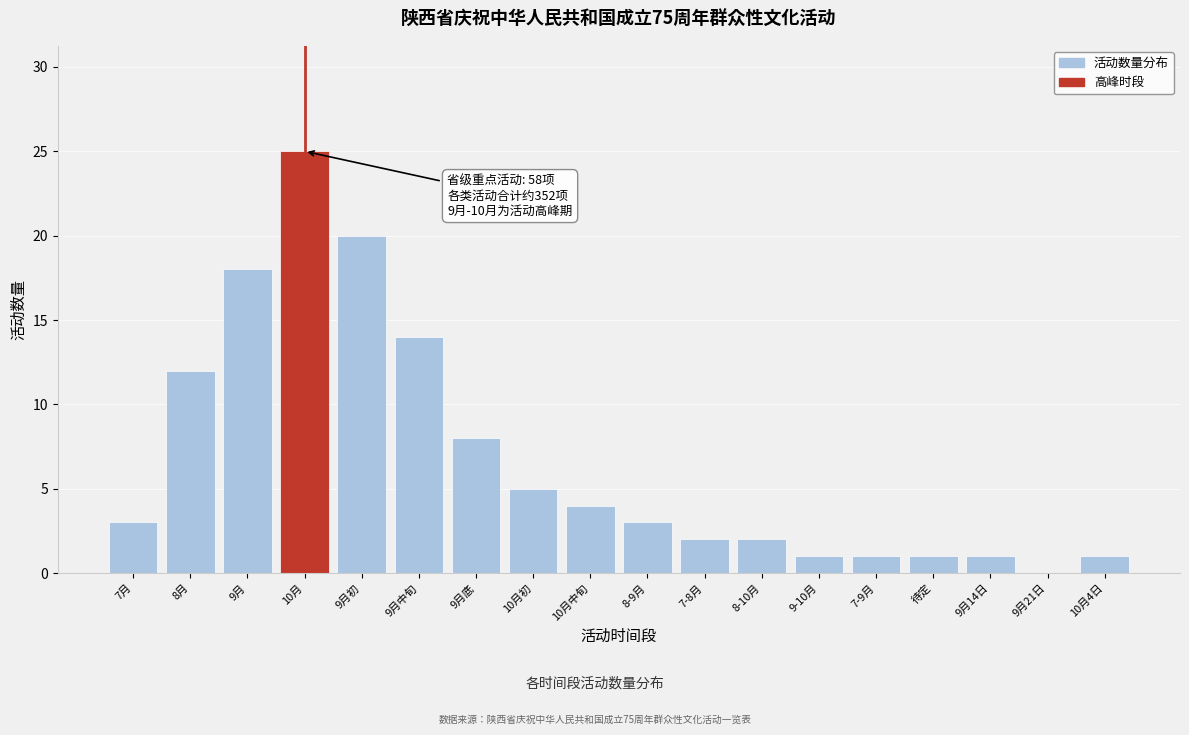

Reading left to right, transcribe all the data shown in this chart.

7月=3	8月=12	9月=18	10月=25	9月初=20	9月中旬=14	9月底=8	10月初=5	10月中旬=4	8-9月=3	7-8月=2	8-10月=2	9-10月=1	7-9月=1	待定=1	9月14日=1	9月21日=0	10月4日=1